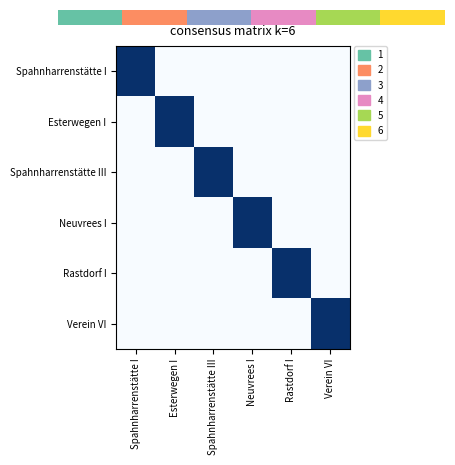

Which has a higher value, Rastdorf I or Neuvrees I?

Rastdorf I